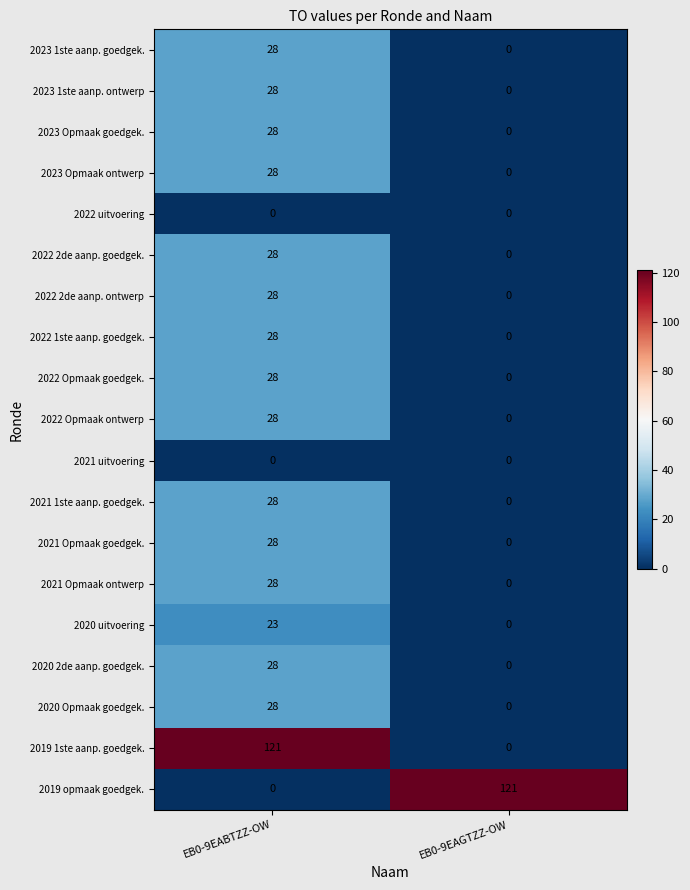

What is the difference between the 2023 Opmaak ontwerp values at EB0-9EAGTZZ-OW and EB0-9EABTZZ-OW?

28